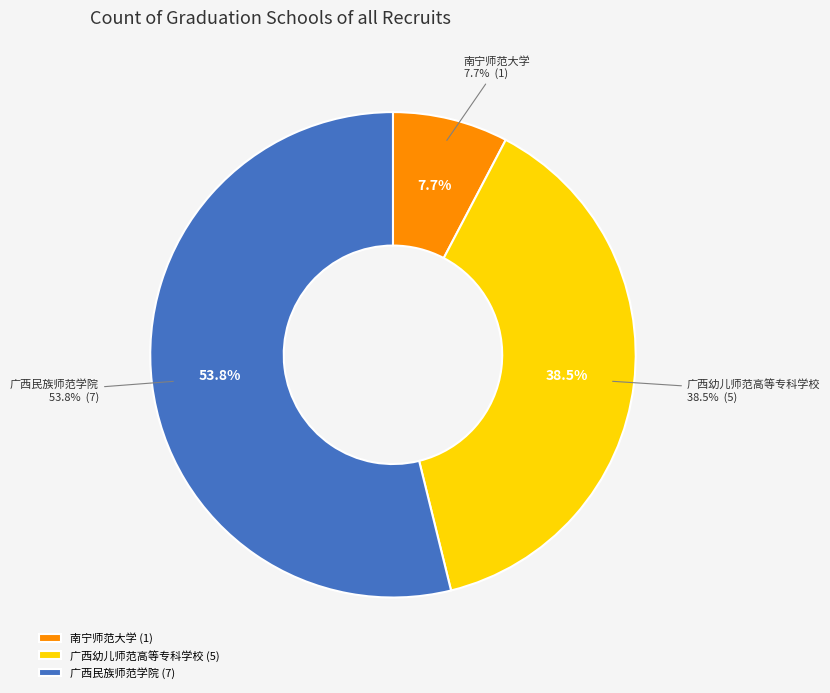

Rank the categories by value from highest to lowest.

广西民族师范学院, 广西幼儿师范高等专科学校, 南宁师范大学